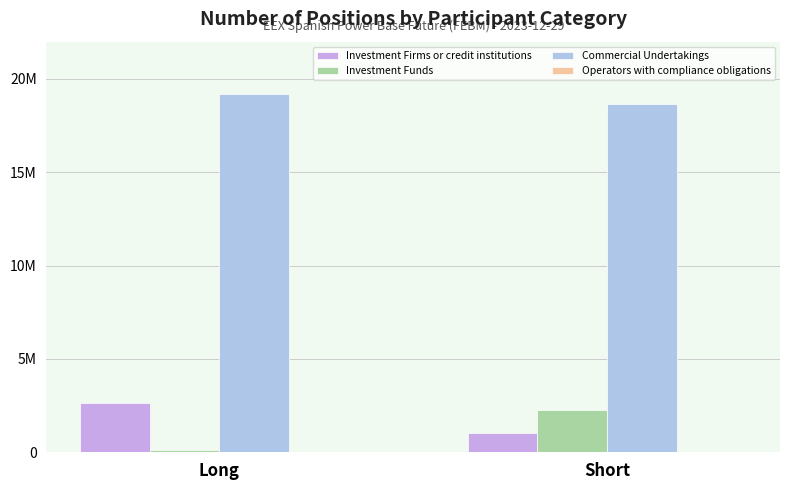

At which category is the sum across all series the highest?

Long